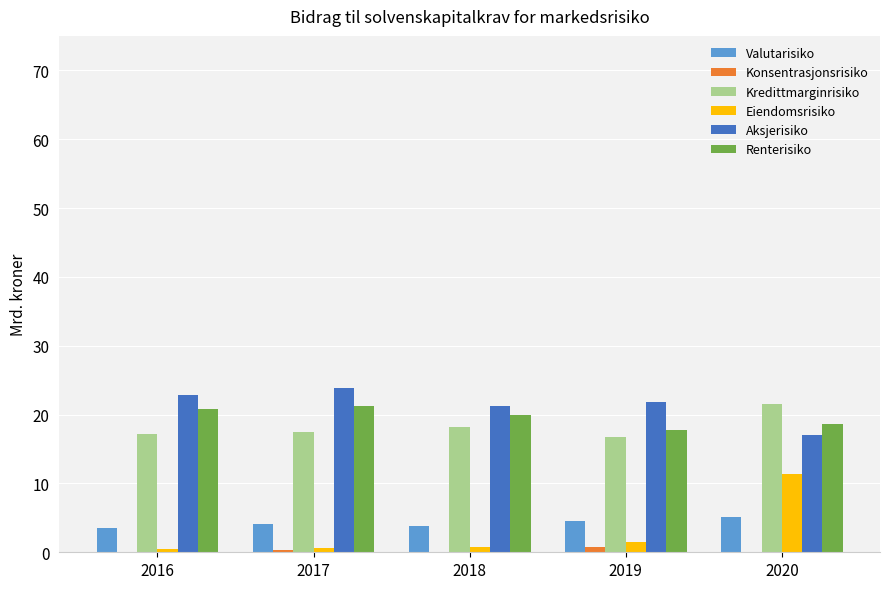

What is the approximate value of Aksjerisiko at 2018?

21.2